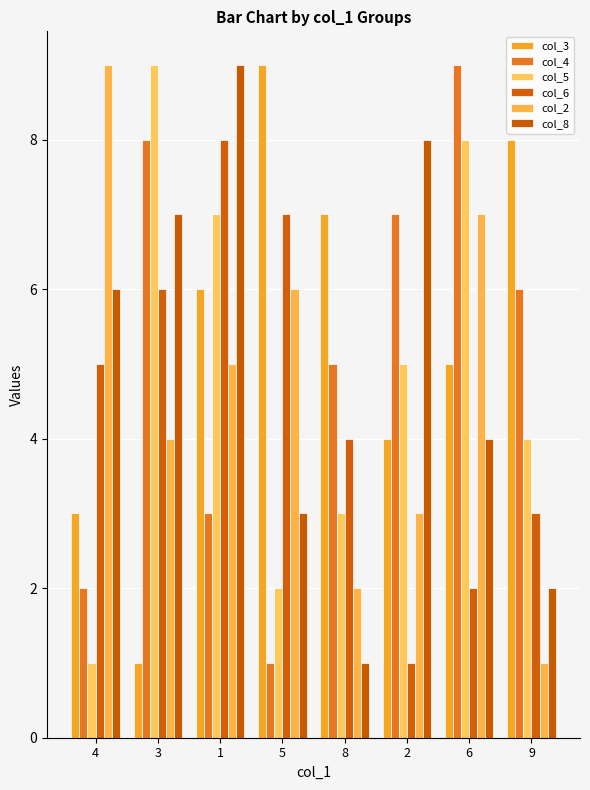

Reading left to right, extract all data points from this chart.

col_3: 4=3	3=1	1=6	5=9	8=7	2=4	6=5	9=8
col_4: 4=2	3=8	1=3	5=1	8=5	2=7	6=9	9=6
col_5: 4=1	3=9	1=7	5=2	8=3	2=5	6=8	9=4
col_6: 4=5	3=6	1=8	5=7	8=4	2=1	6=2	9=3
col_2: 4=9	3=4	1=5	5=6	8=2	2=3	6=7	9=1
col_8: 4=6	3=7	1=9	5=3	8=1	2=8	6=4	9=2